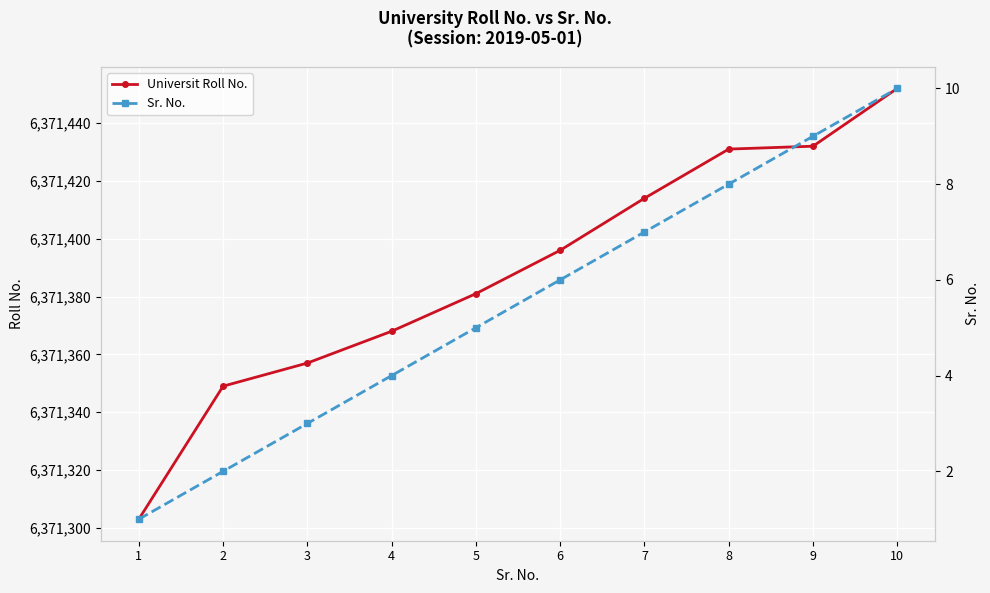

What is the sum of all Sr. No. values?

55